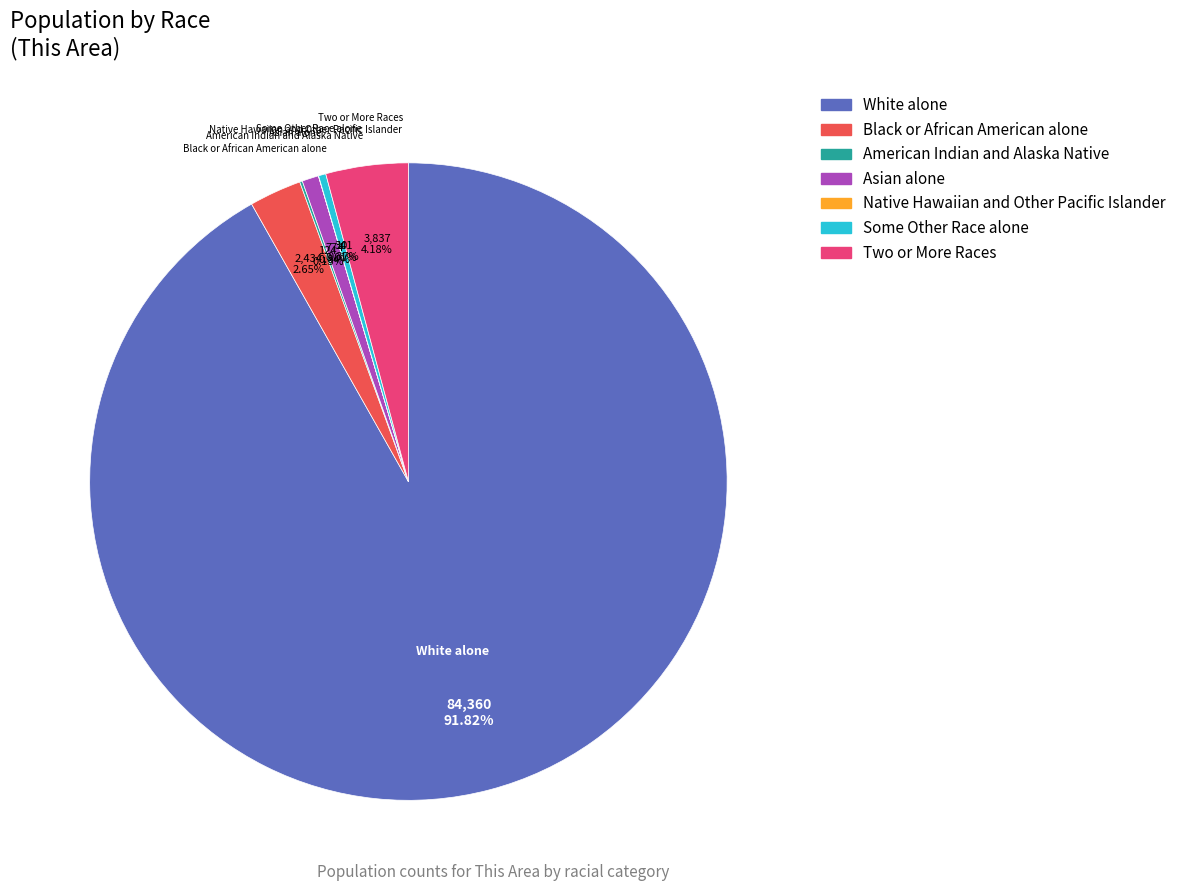

What is the ratio of the value at Black or African American alone to the value at Asian alone?

3.1